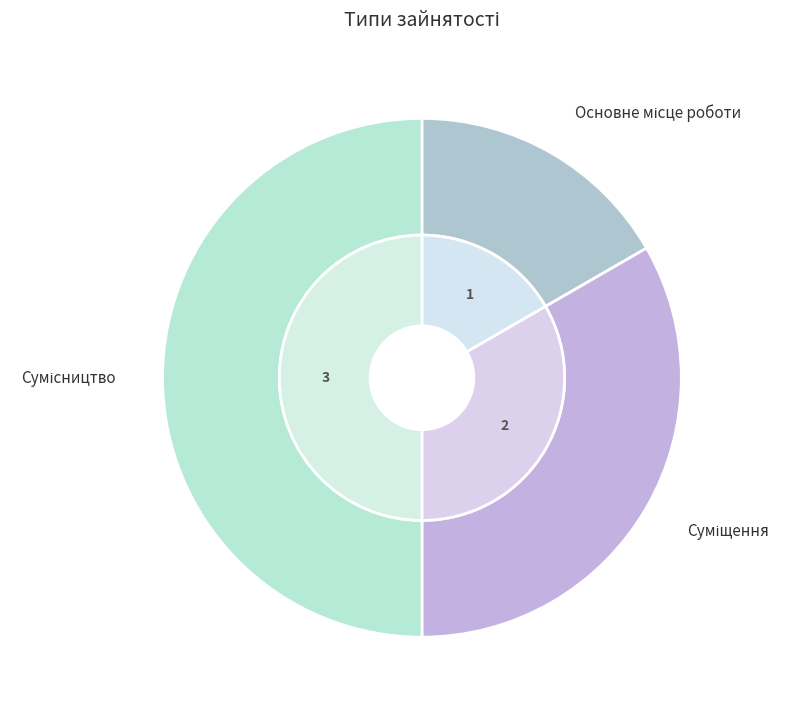

Which category has the biggest portion of the pie?

Сумісництво